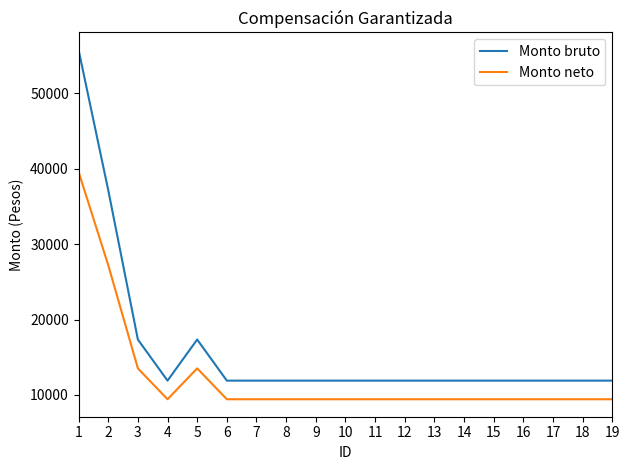

The Monto bruto series shows 18474.6 at 17. True or false?

False